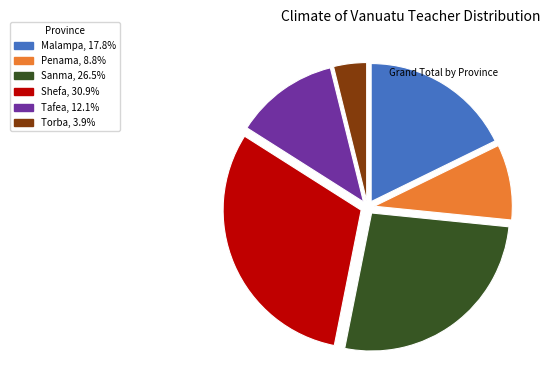

Rank the categories by value from highest to lowest.

Shefa, Sanma, Malampa, Tafea, Penama, Torba